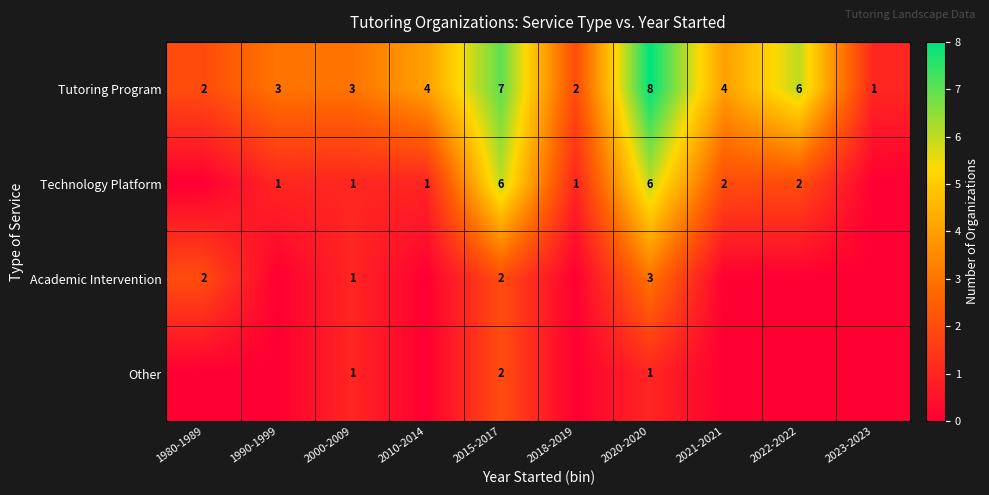

What is the spread (max minus min) of values at 2015-2017?

5